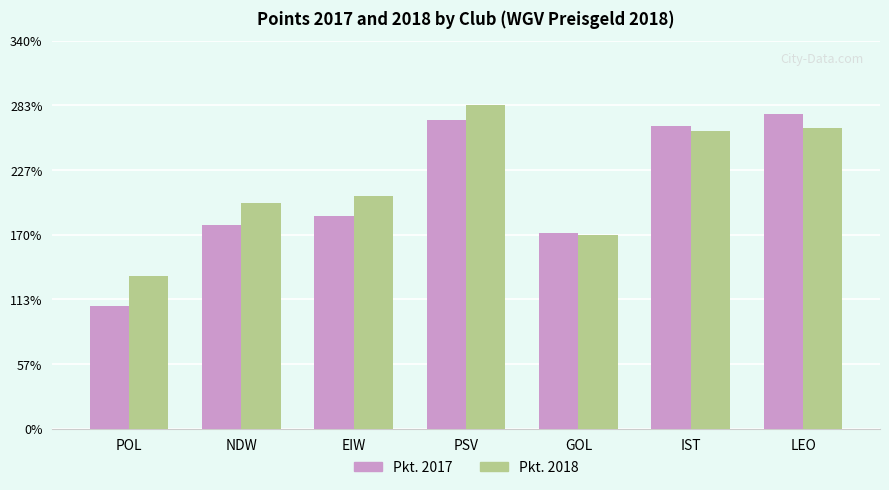

Is it true that Pkt. 2018 equals 211.6 at POL?

False